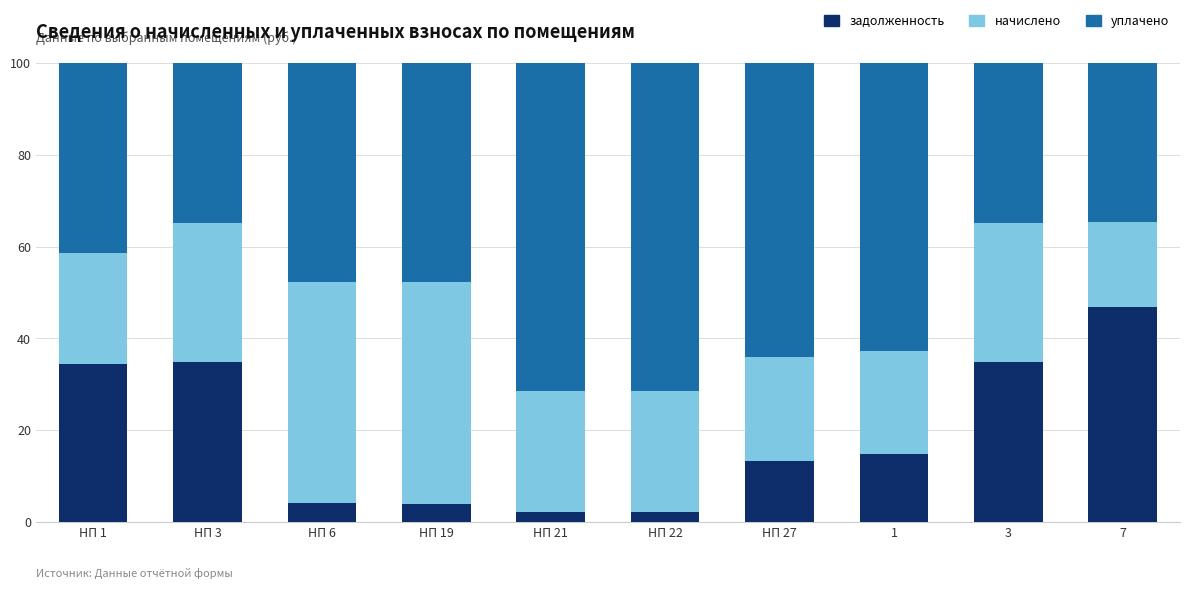

What is the total value across all series at НП 6?

100.0